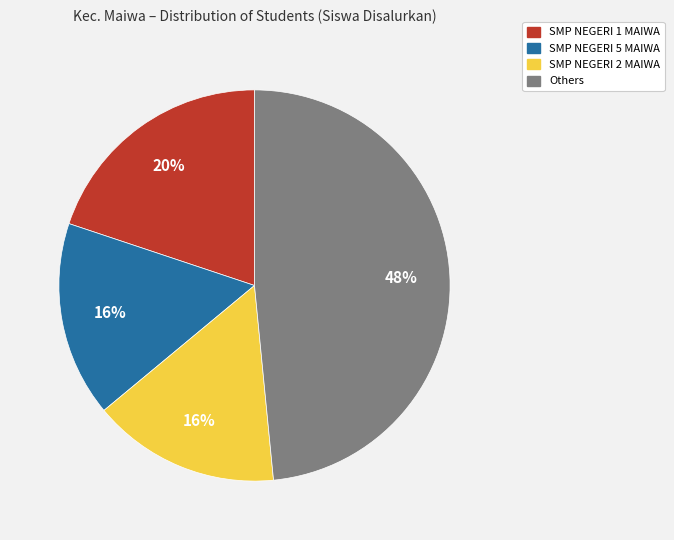

Is there a majority slice in this chart?

No